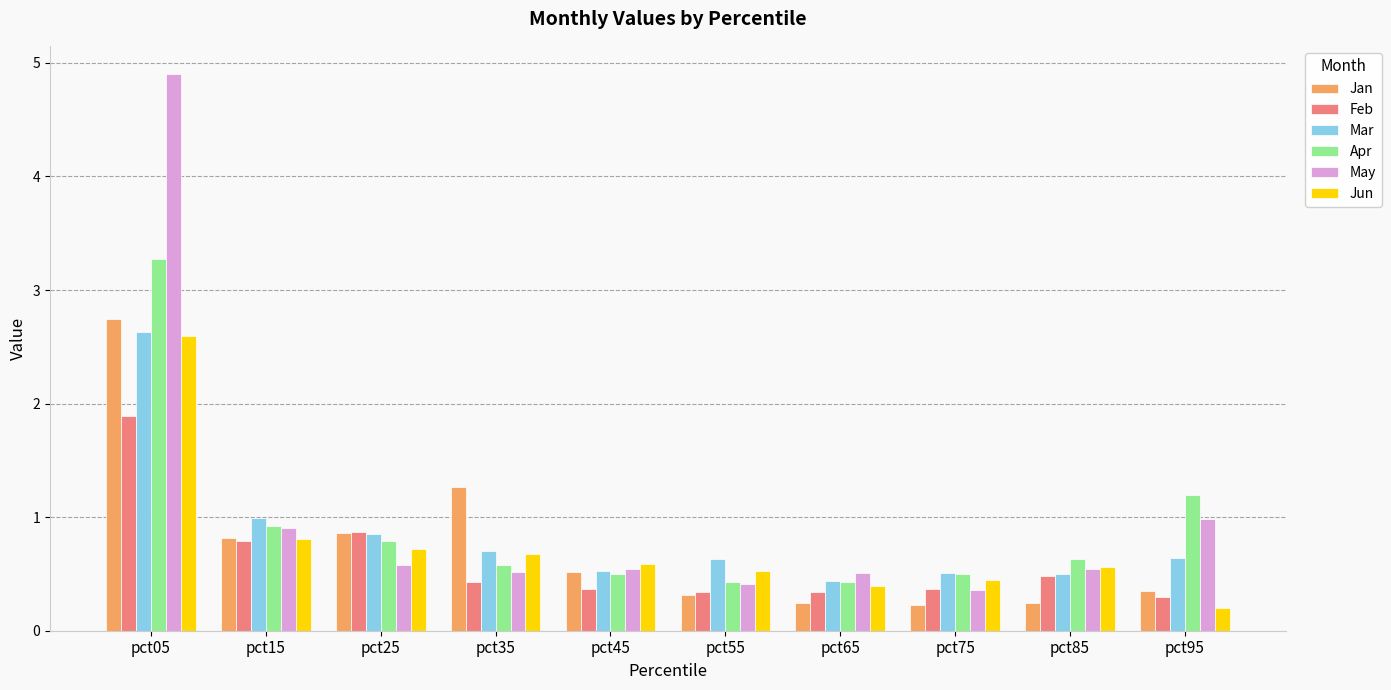

How many data points does each series have?

10